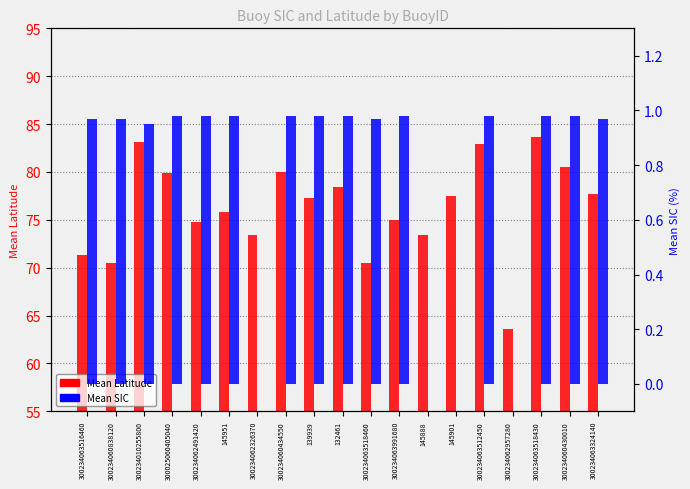

What value does the Mean SIC series have at 300234063516460?

1.0